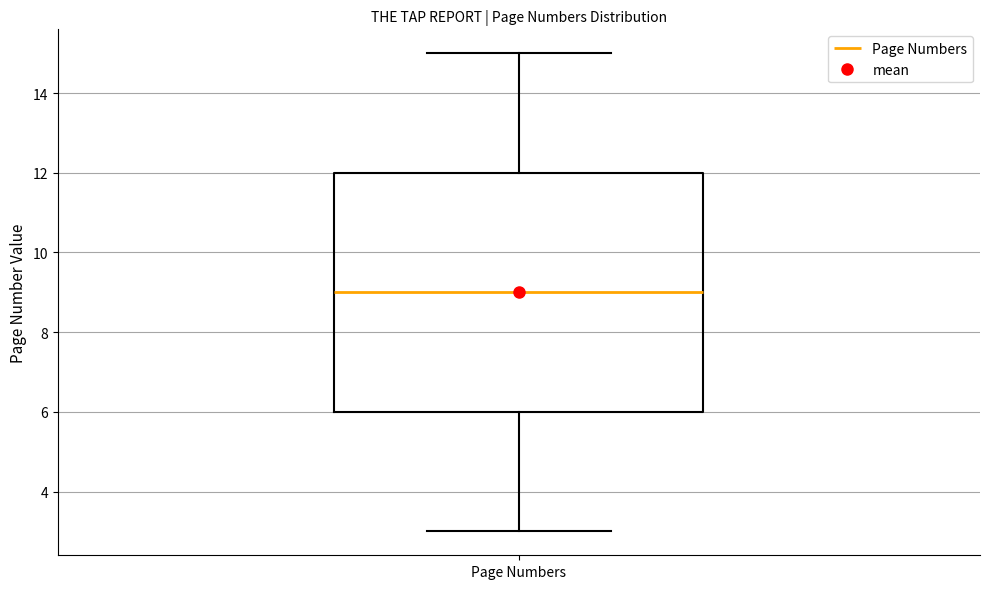

Read this box plot against the y-axis: the position of the median line, the range covered by the box, and the ends of both whiskers. The values are not printed on the chart, so give them approximately, as read against the axis.

median 9, box 6 to 12, whiskers 3 to 15